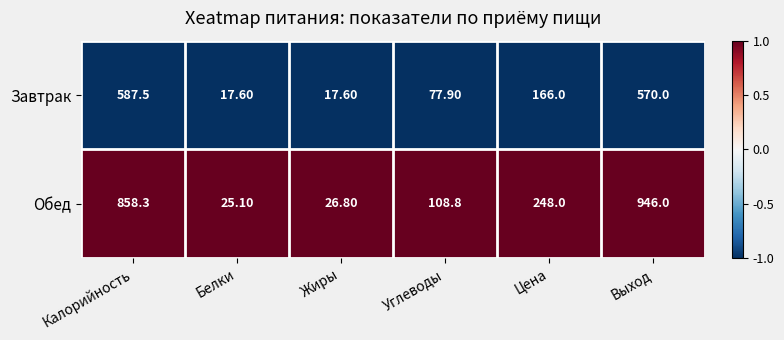

List the series in order of their peak value, lowest first.

Завтрак, Обед